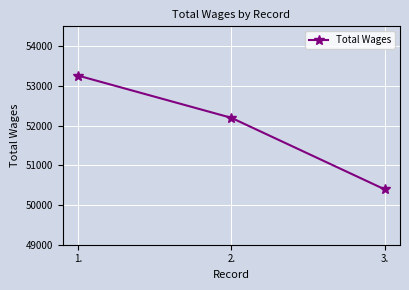

At which label is the value closest to 51827?

2.